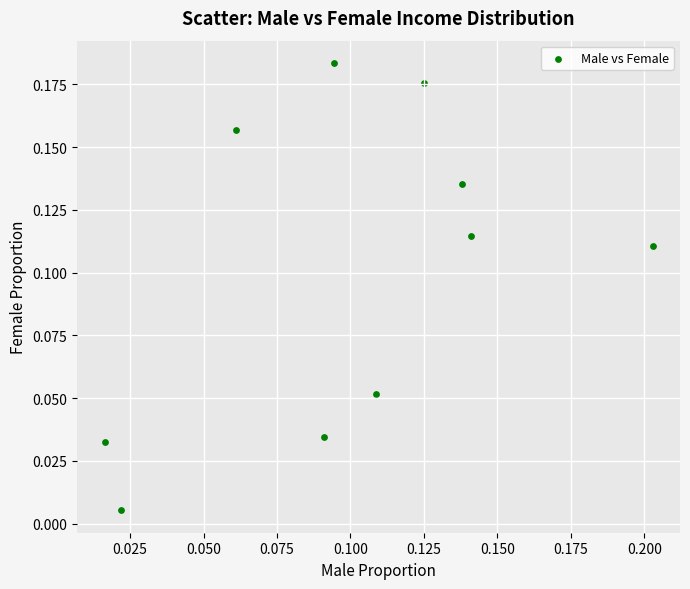

How many data points are displayed?

10